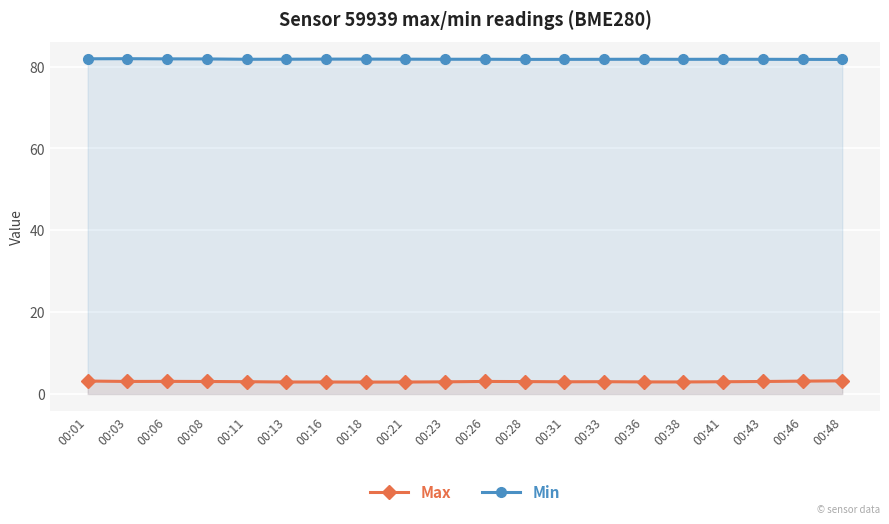

At which category does Max reach its first local valley?

00:03